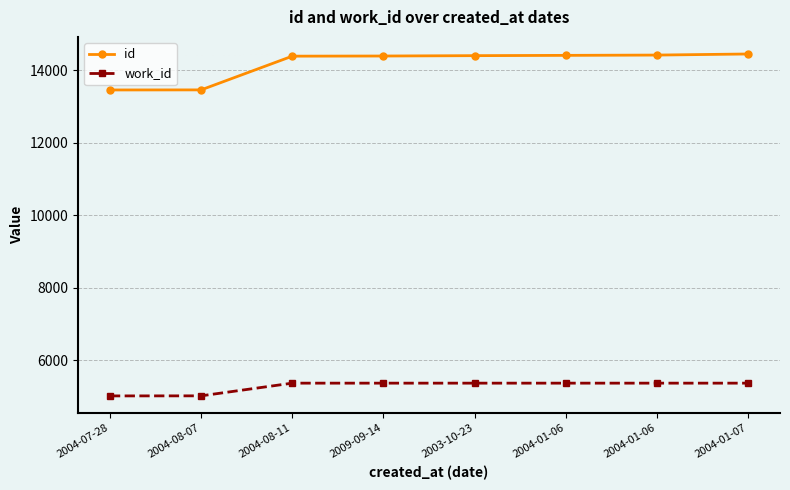

Count the number of data series in this chart.

2